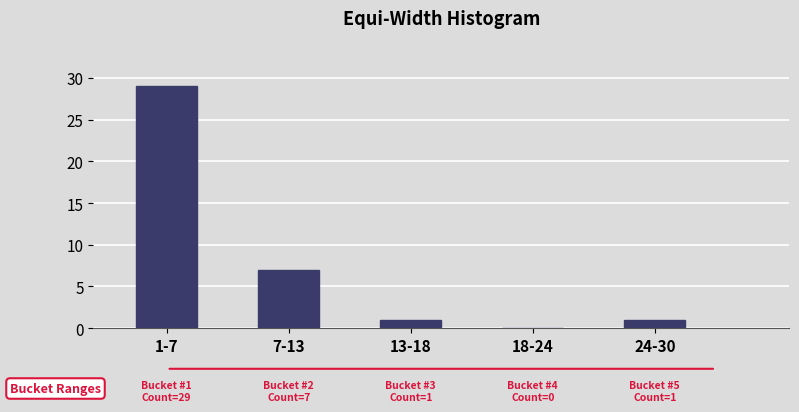

Reading left to right, transcribe all the data shown in this chart.

1-7=29	7-13=7	13-18=1	18-24=0	24-30=1